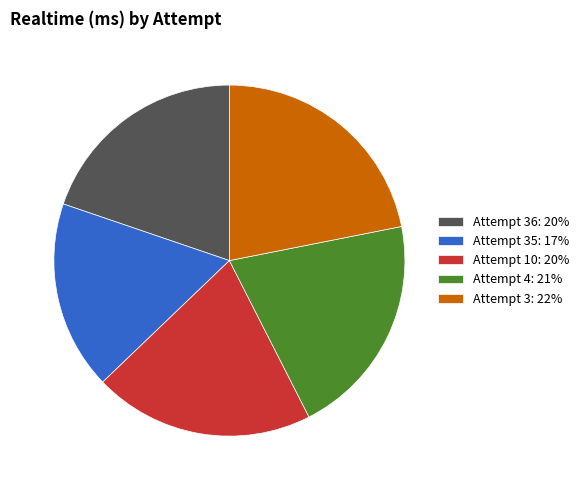

Which category has the smallest portion of the pie?

Attempt 35: 17%